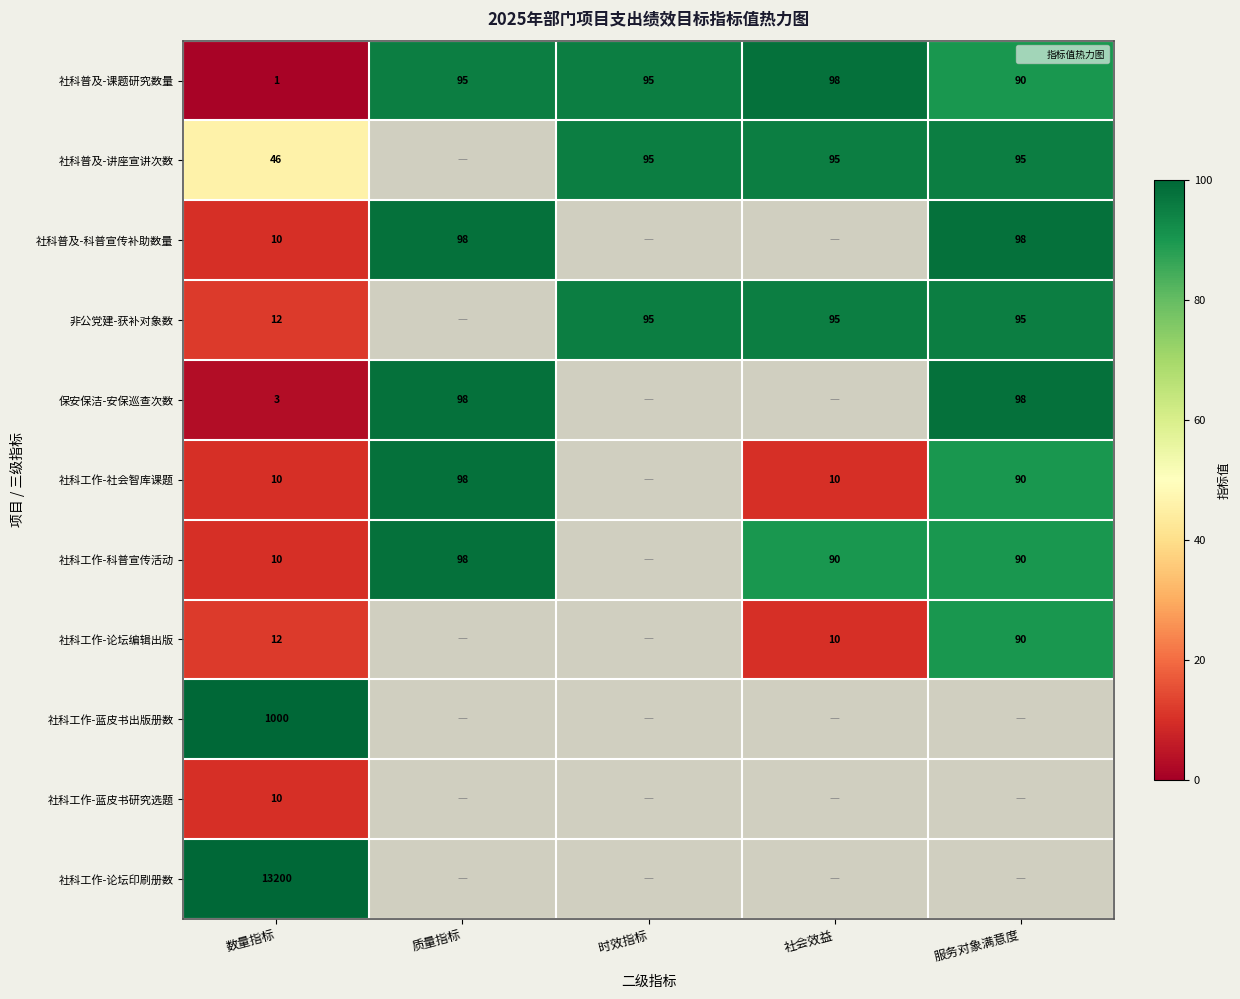

What is the difference between the maximum and minimum values in the 社科普及-讲座宣讲次数 series?

49.0